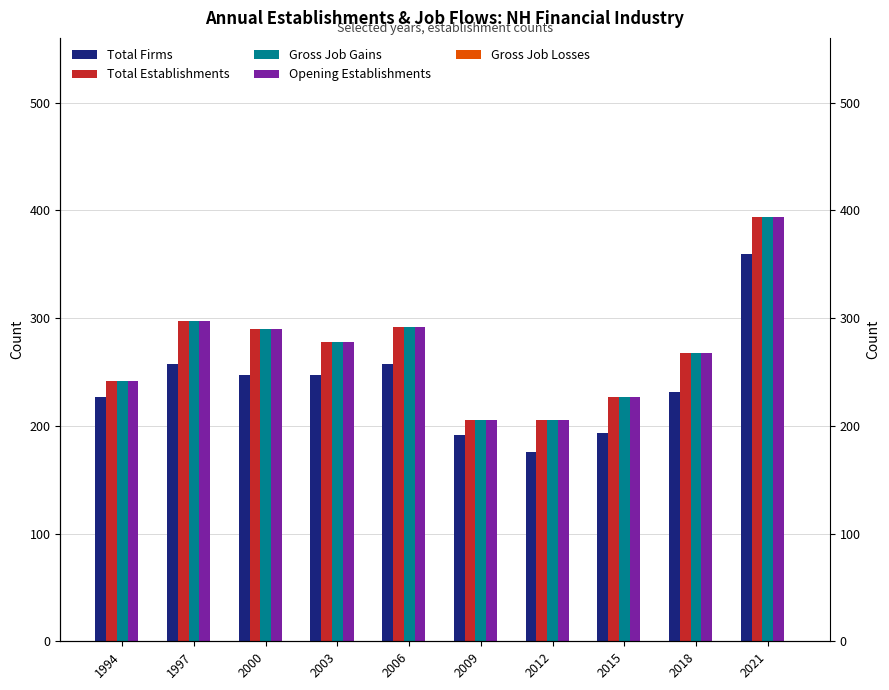

Which series has the largest range (max minus min)?

Total Establishments